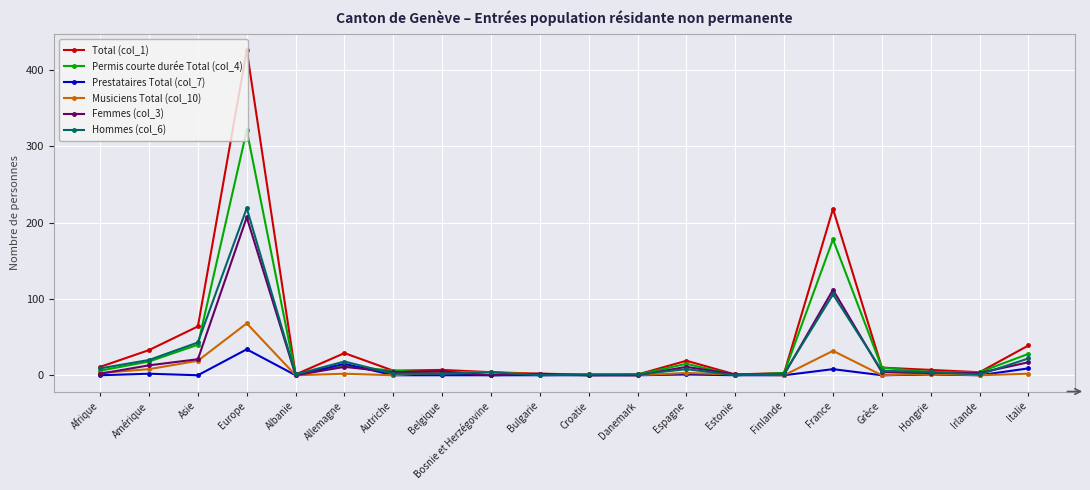

At which category is the sum across all series the highest?

Europe